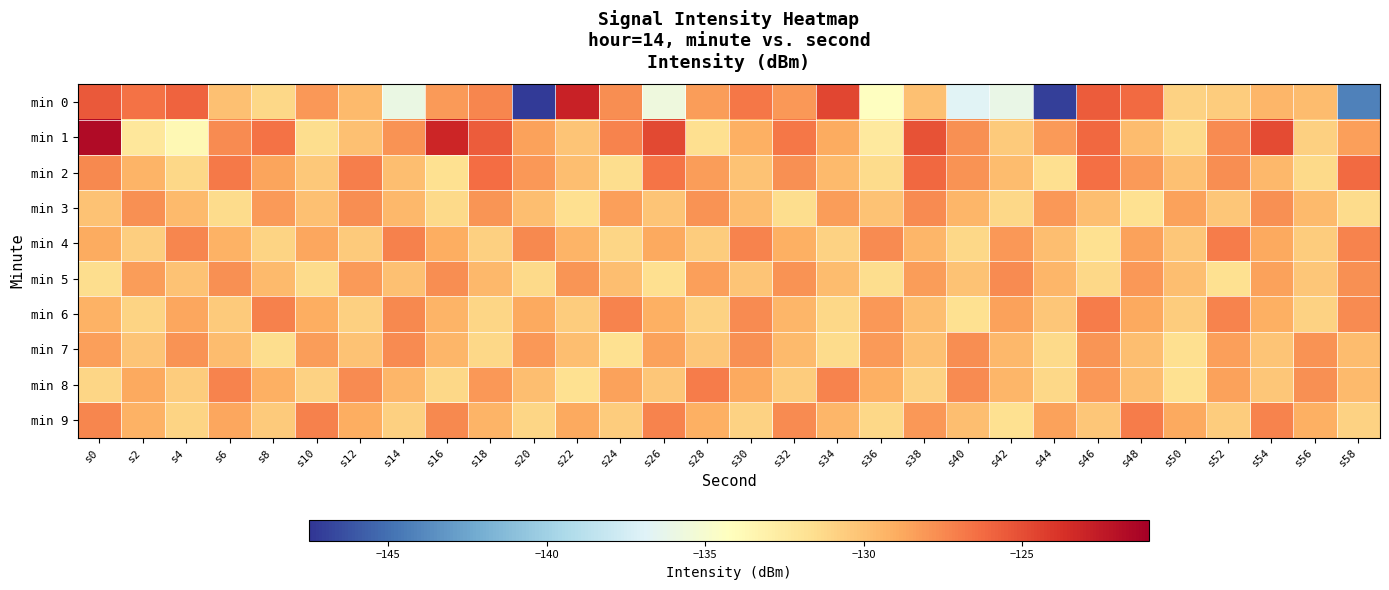

Rank the series by their maximum value, from lowest to highest.

min 3, min 5, min 7, min 4, min 6, min 8, min 9, min 2, min 0, min 1